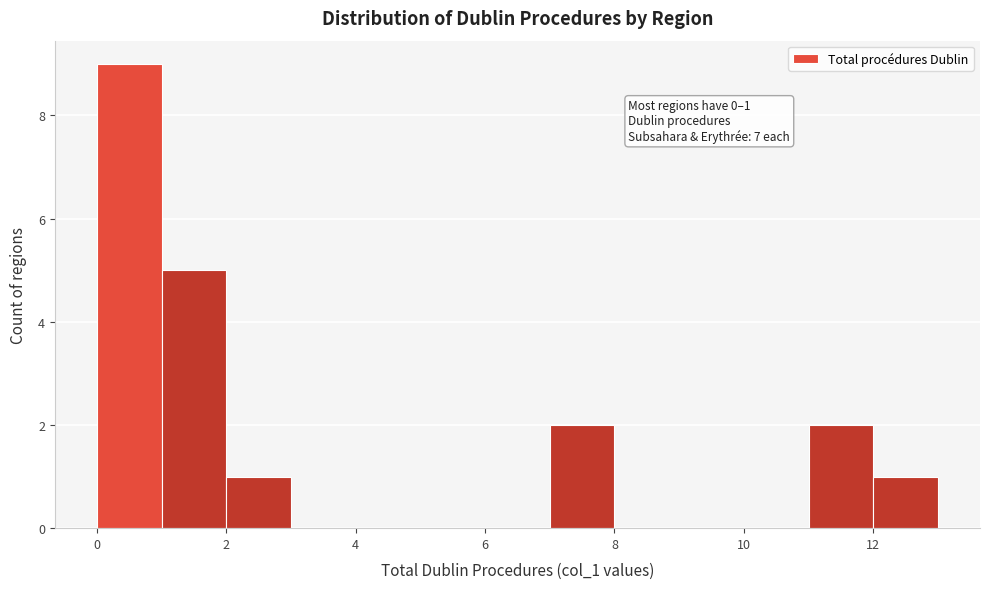

Which range on the x-axis has the tallest bar?

0 to 1